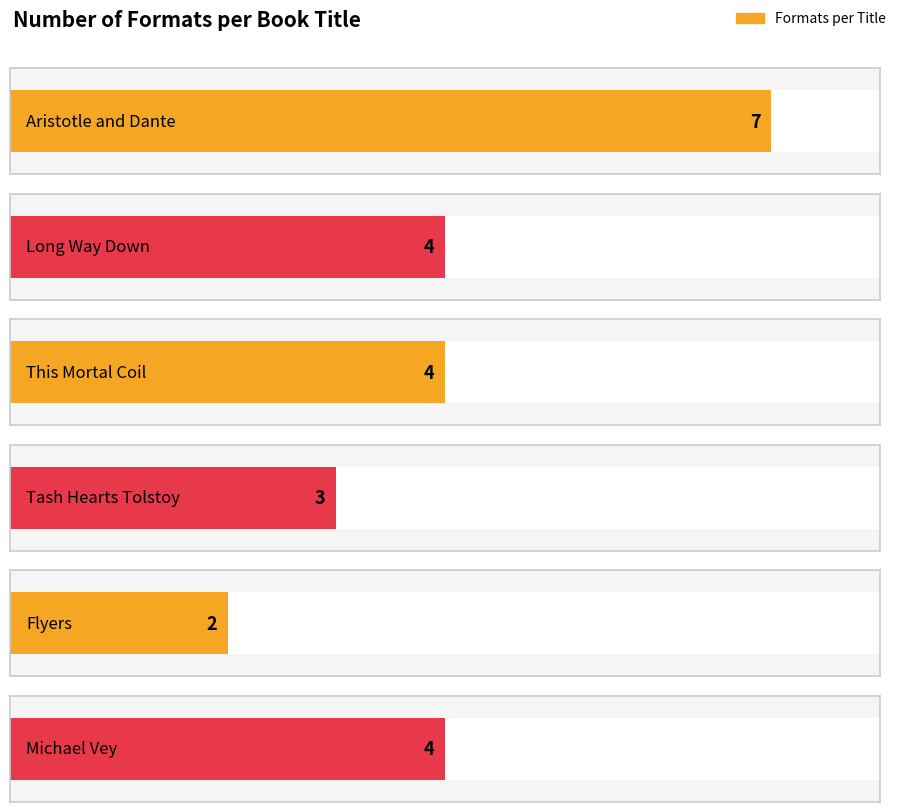

What is the difference between the maximum and second lowest values?

4